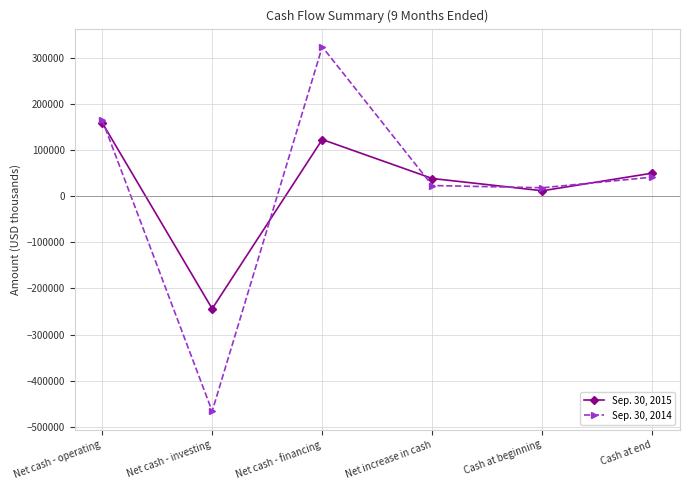

At which label does Sep. 30, 2015 first exceed 49915?

Net cash - operating